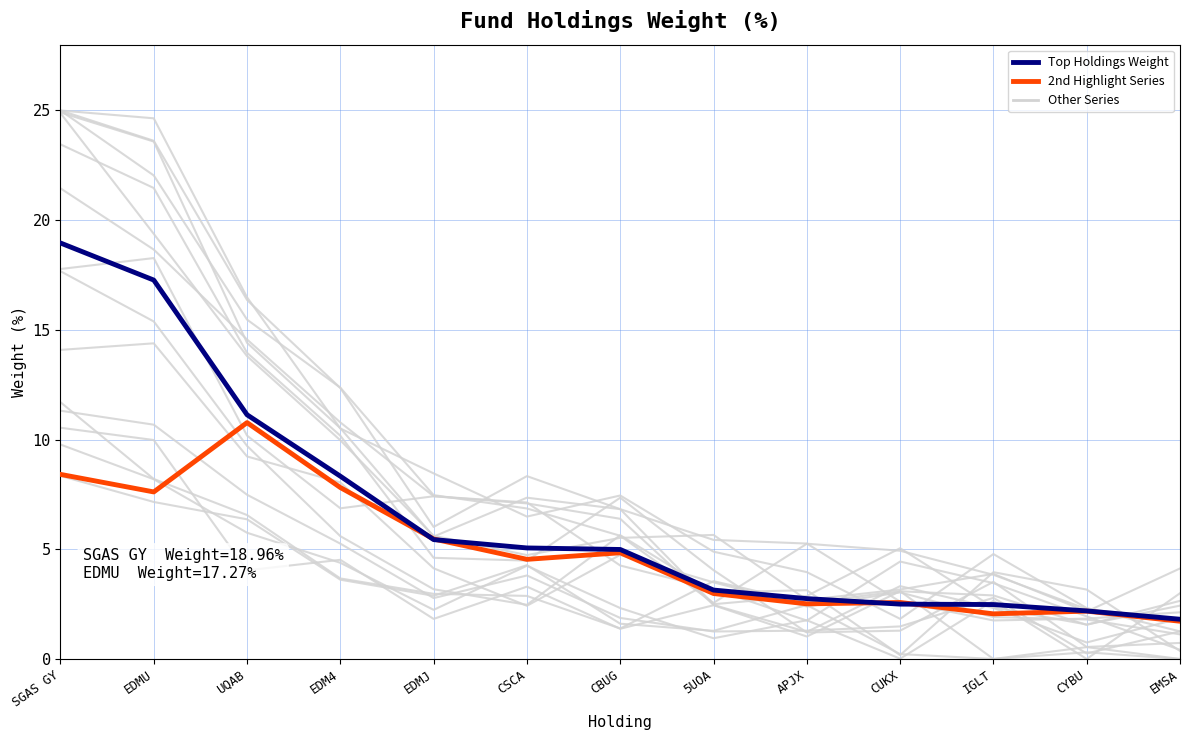

Between which two adjacent categories do Top Holdings Weight and 2nd Highlight Series first intersect?

EDM4 and EDMJ